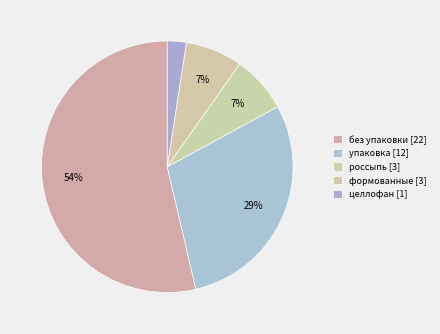

What percentage do без упаковки and россыпь together represent?

61.0%